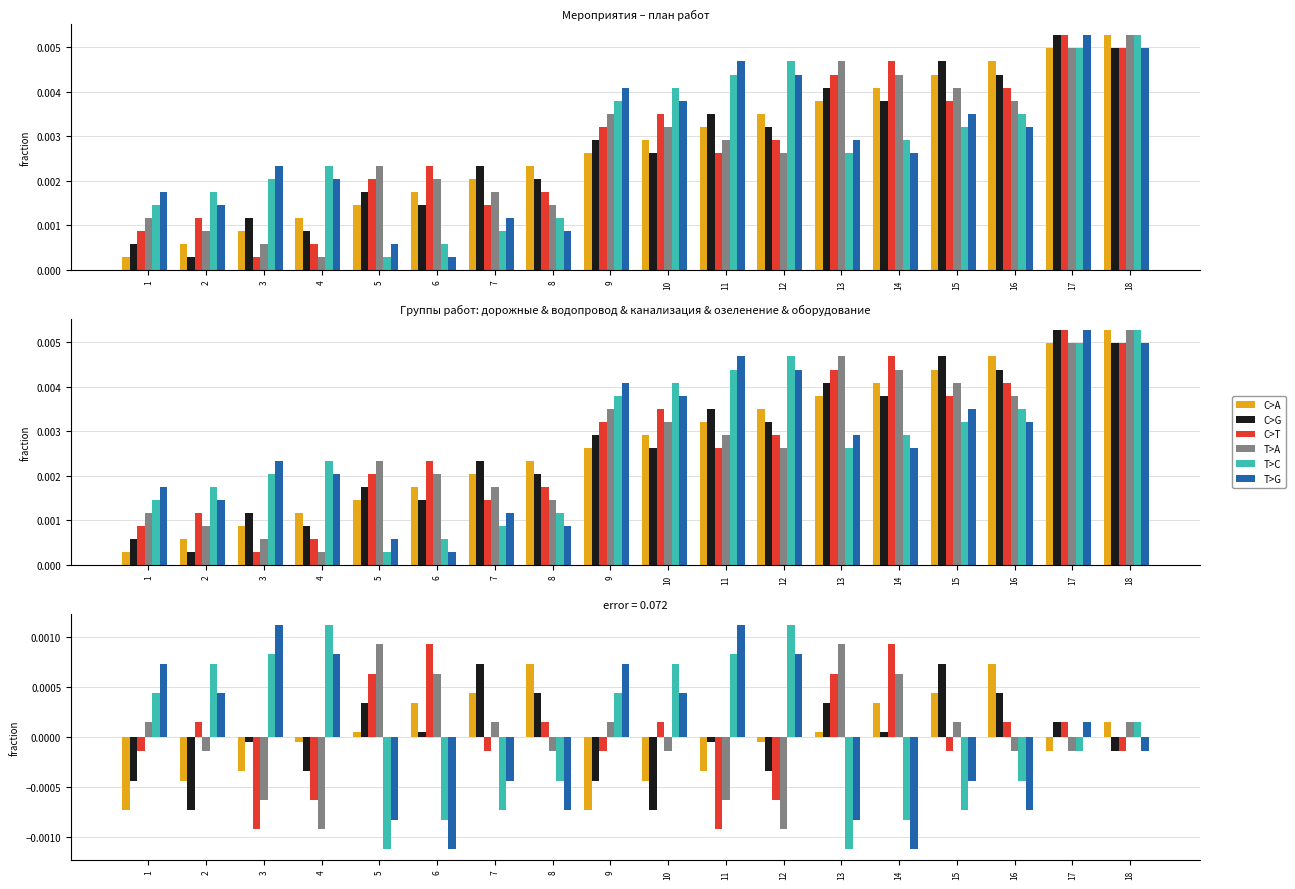

True or false: T>A has a value of -0.0 at 3.

False